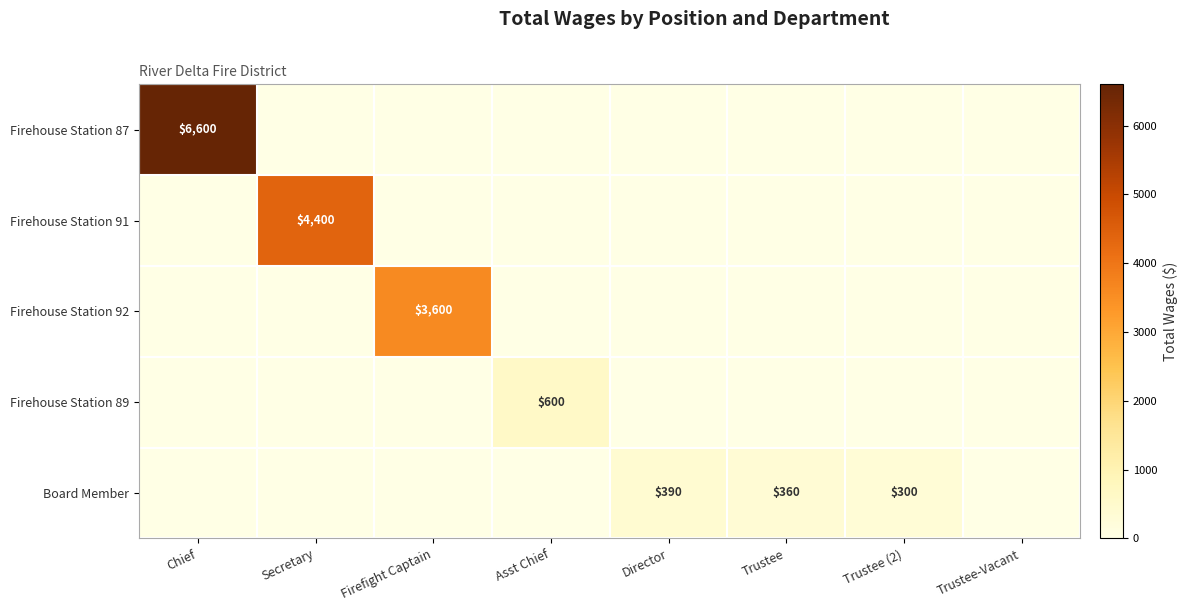

The Firehouse Station 87 series shows 6600 at Chief. True or false?

True